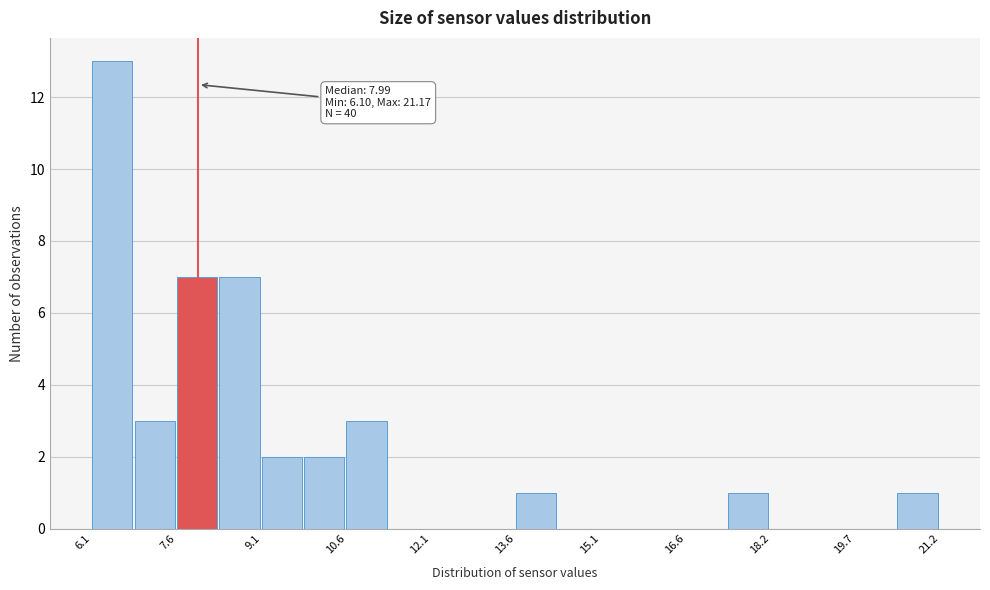

Read against the x-axis, roughly where is the centre of the tallest bar?

6.4